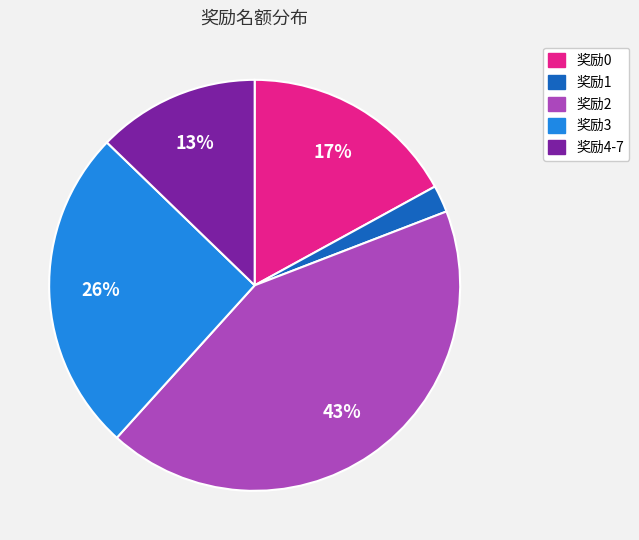

To the nearest percent, what is the average slice percentage?

20%